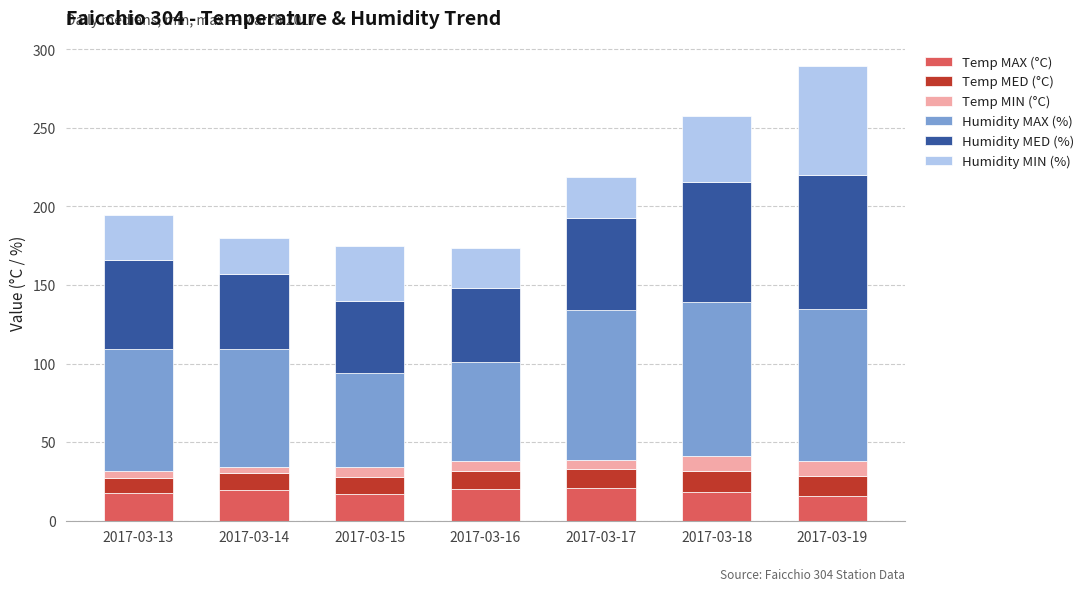

Is it true that Temp MAX (°C) equals 4.3 at 2017-03-15?

False